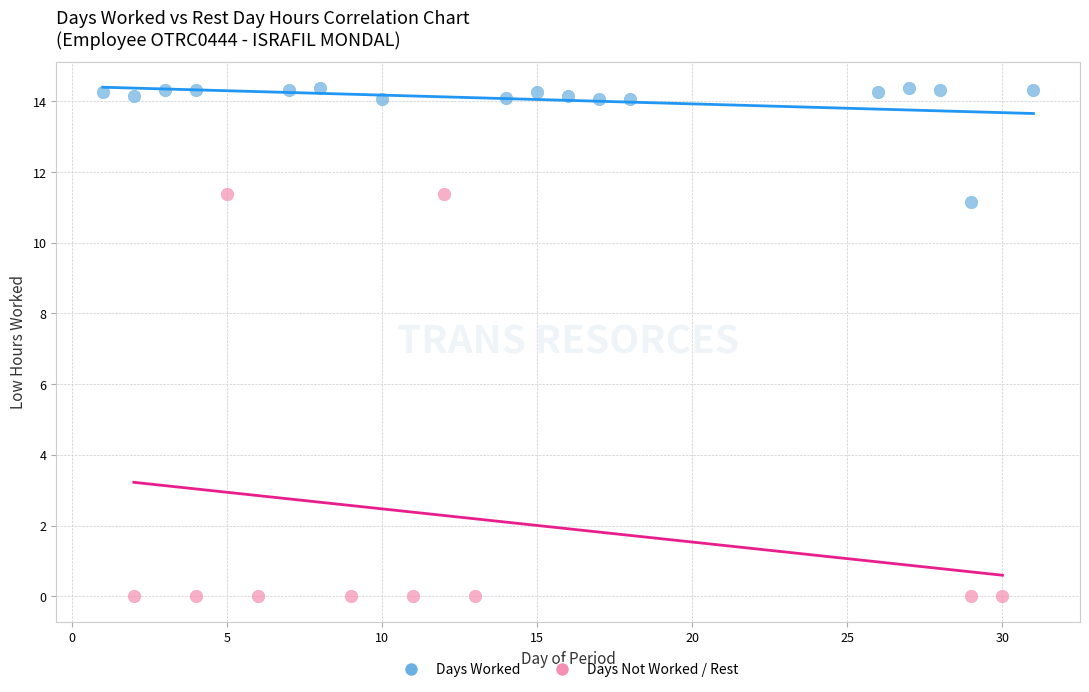

What are all the series names shown in the legend?

Days Worked, Days Not Worked / Rest